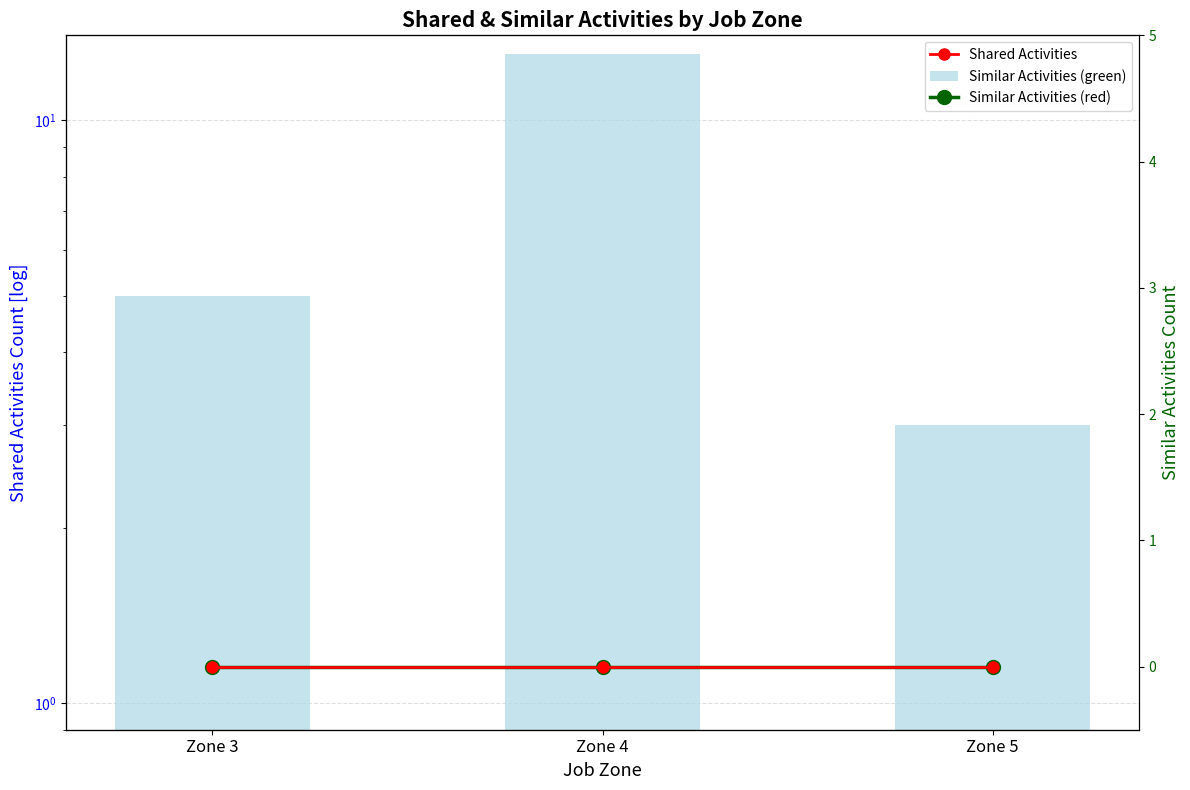

True or false: Shared Activities has a value of 5 at Zone 5.

False